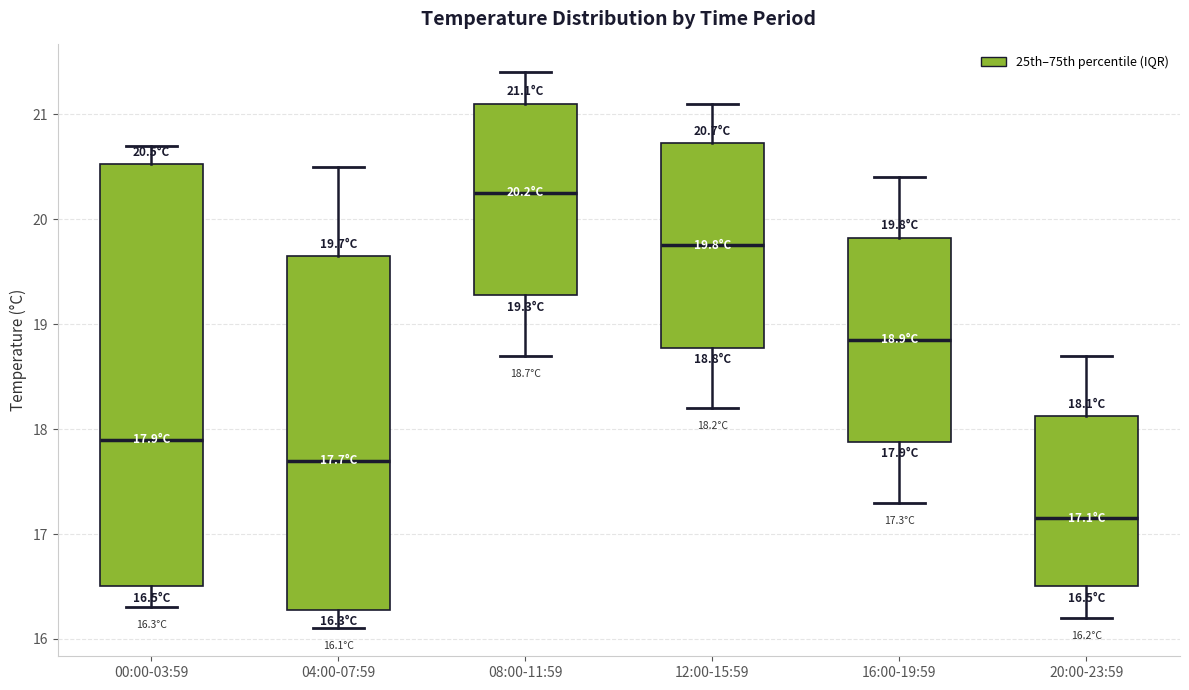

Which box has the lowest median line?

20:00-23:59